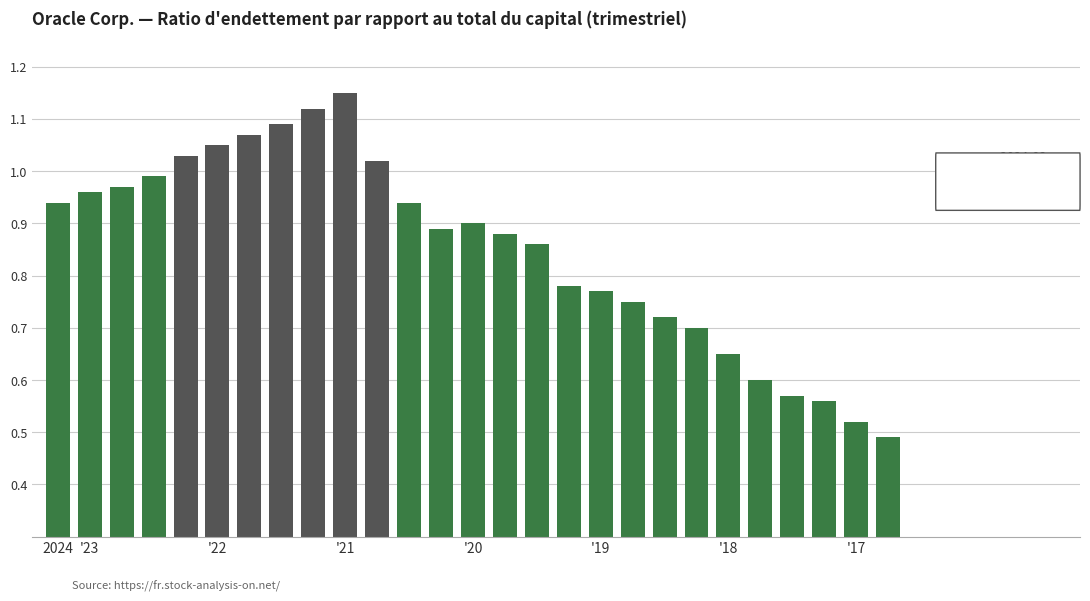

What is the sum of all values?

23.0